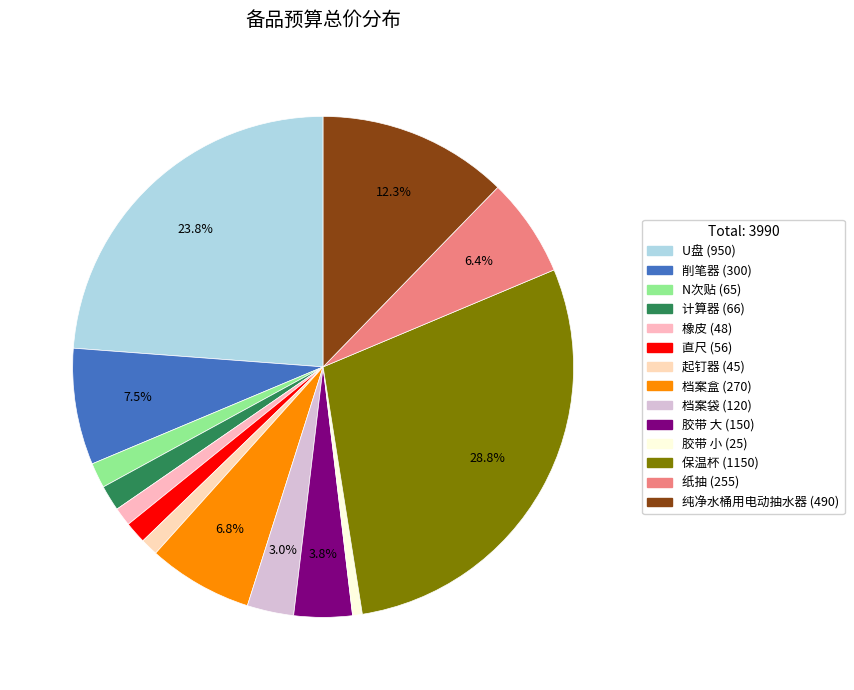

Approximately how many times larger is the value at 起钉器 compared to 直尺?

0.8